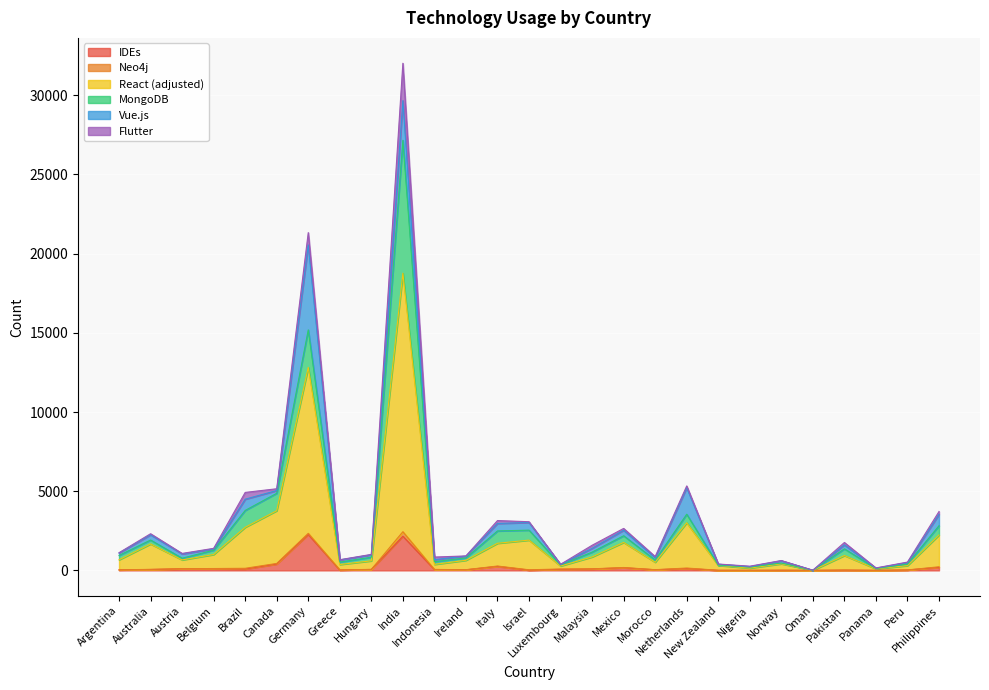

Reading right to left, transcribe all the data shown in this chart.

IDEs: 189	25	1	16	1	5	2	3	115	40	165	89	67	15	251	36	56	2158	58	23	2267	400	87	101	100	56	31
Neo4j: 39	2	3	6	0	9	0	5	34	3	17	8	19	23	24	8	2	284	6	7	73	39	45	16	10	8	5
React (adjusted): 2006	275	93	915	4	401	142	305	2858	472	1584	753	191	1874	1437	594	322	16326	540	342	10480	3330	2590	886	551	1604	633
MongoDB: 587	101	19	424	2	49	66	19	539	137	421	304	67	629	779	152	170	8390	227	153	2367	1101	1064	273	107	248	276
Vue.js: 715	91	26	249	1	145	29	56	1678	150	347	238	30	483	473	115	128	2506	157	136	5367	173	710	78	272	332	152
Flutter: 184	31	13	152	4	13	26	15	110	72	117	195	10	49	183	9	164	2361	22	13	777	112	428	39	32	67	19